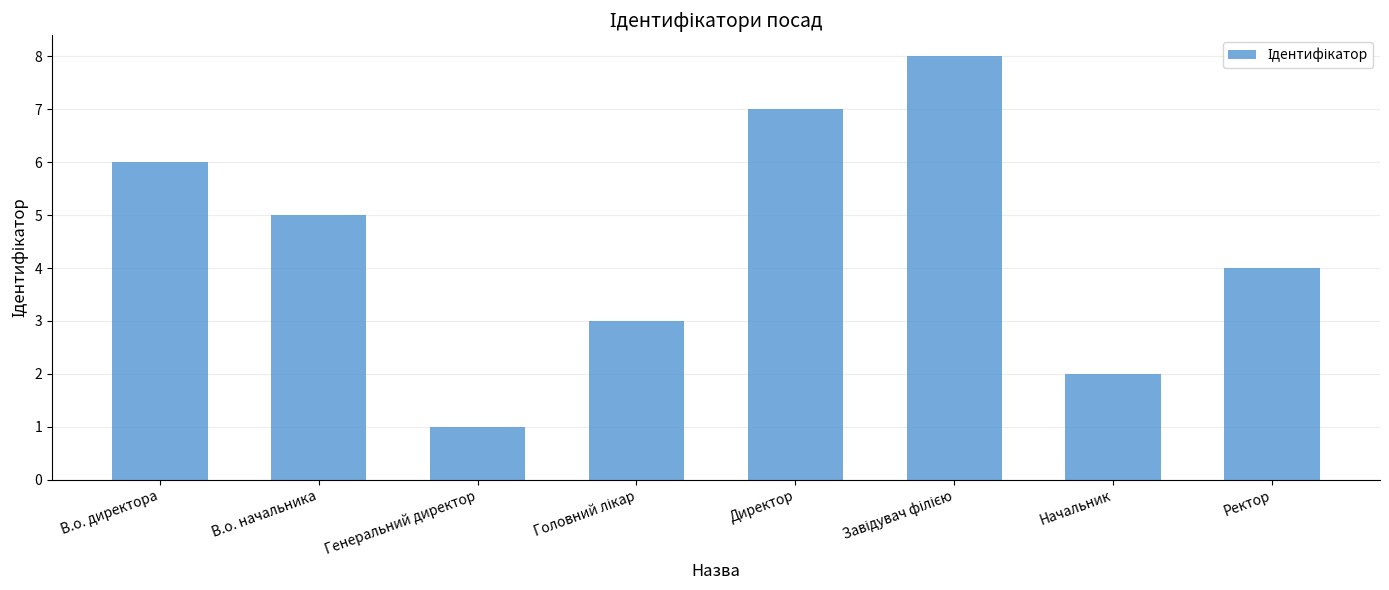

Reading left to right, transcribe all the data shown in this chart.

6	5	1	3	7	8	2	4